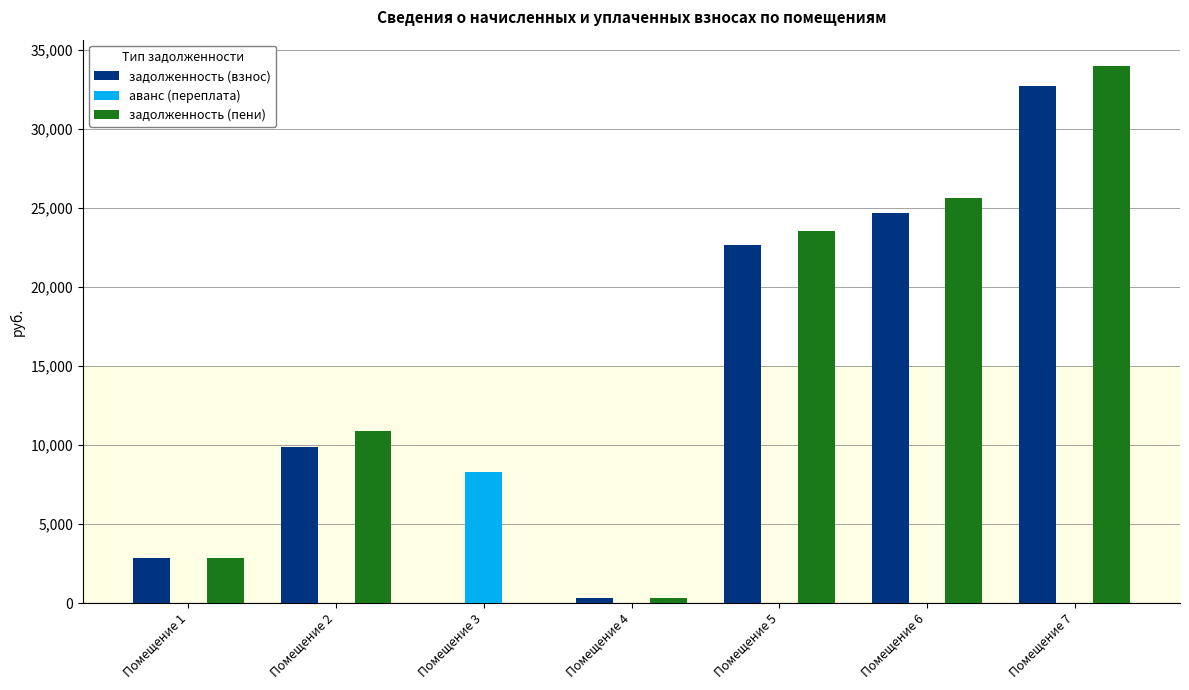

How many groups of bars are there?

7